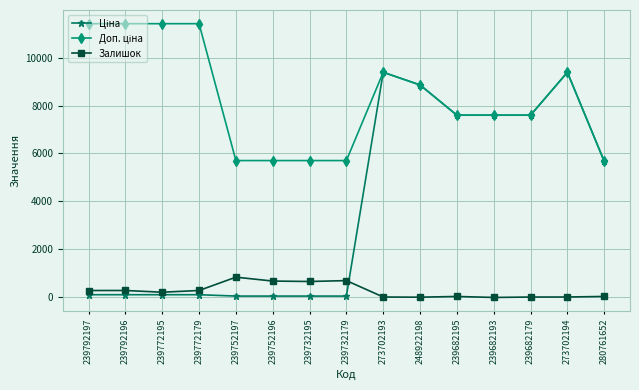

What is the maximum value shown in the chart?

11410.0